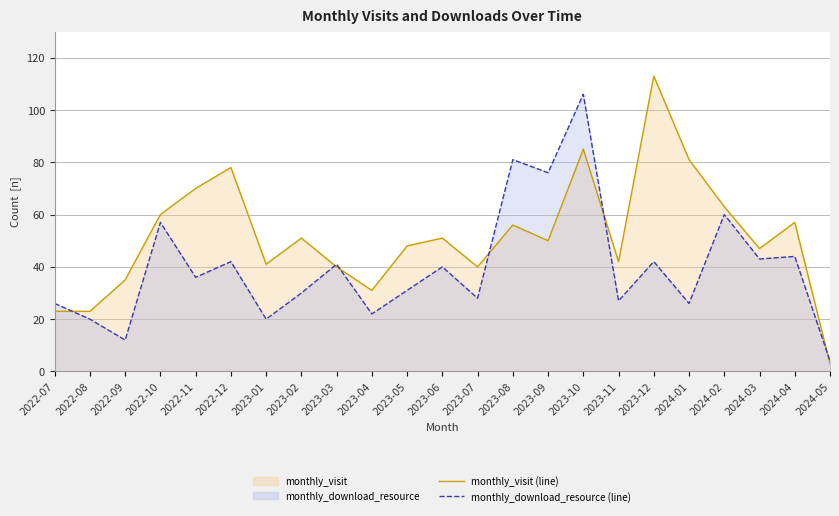

What is the total value across all series at 2022-11?

106